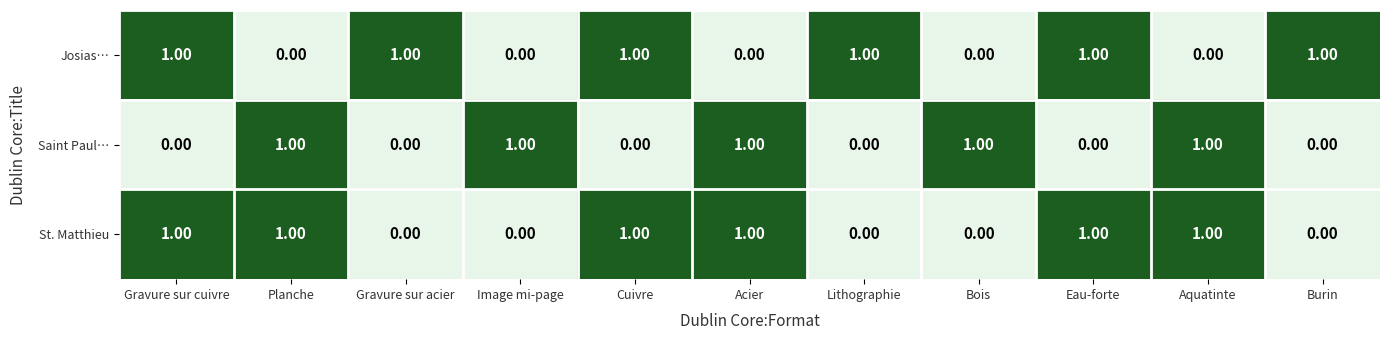

What is the difference between the highest and lowest values at Acier?

1